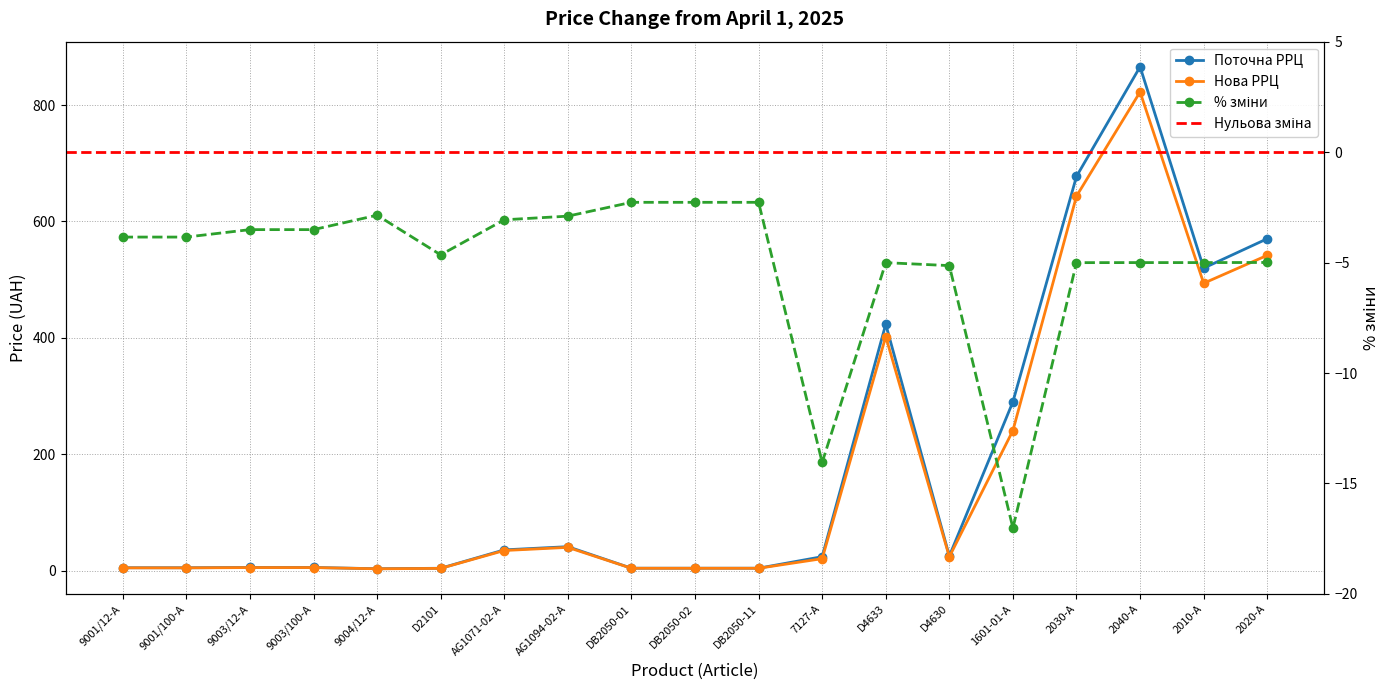

Reading left to right, list all the values displayed in this chart.

Поточна РРЦ: 5.2	5.2	5.7	5.7	3.5	4.3	35.9	41.4	4.4	4.4	4.4	24.2	423.6	25.3	290.3	677.5	865.8	519.9	570.4
Нова РРЦ: 5.0	5.0	5.5	5.5	3.4	4.1	34.8	40.2	4.3	4.3	4.3	20.8	402.4	24.0	240.9	643.6	822.5	493.9	541.9
% зміни: -3.8	-3.8	-3.5	-3.5	-2.9	-4.7	-3.1	-2.9	-2.3	-2.3	-2.3	-14.1	-5.0	-5.1	-17.0	-5.0	-5.0	-5.0	-5.0